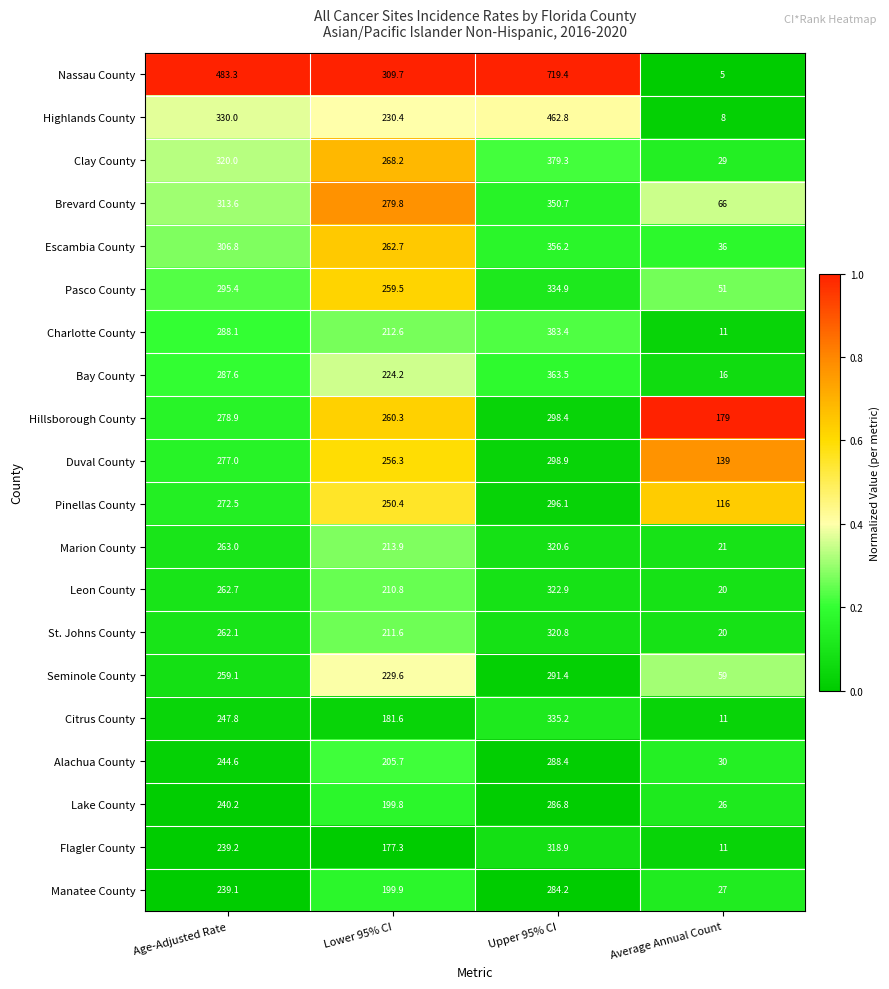

What is the maximum value shown in the chart?

719.4